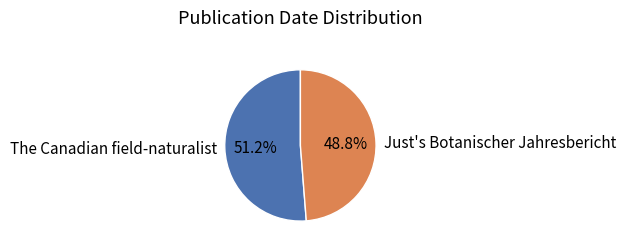

How many segments does this pie chart have?

2